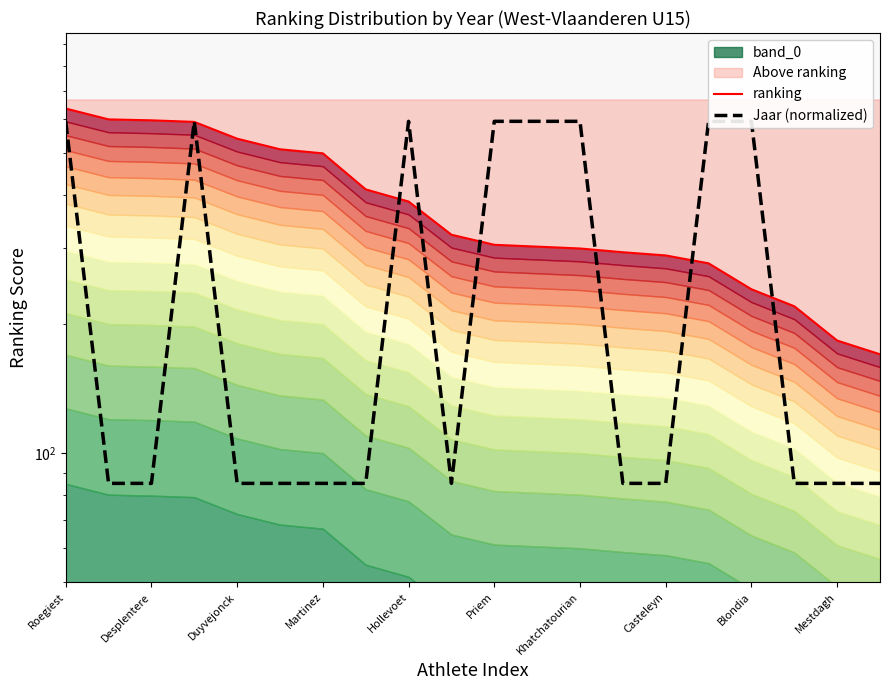

What is the highest value of the ranking series?

636.0